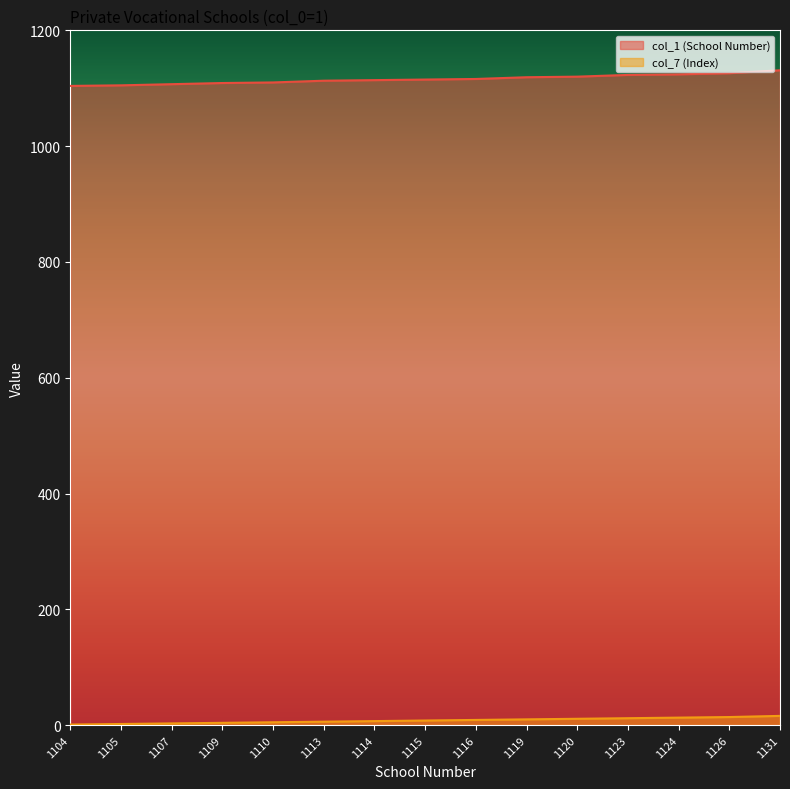

The col_1 (School Number) series shows 304 at 1124. True or false?

False